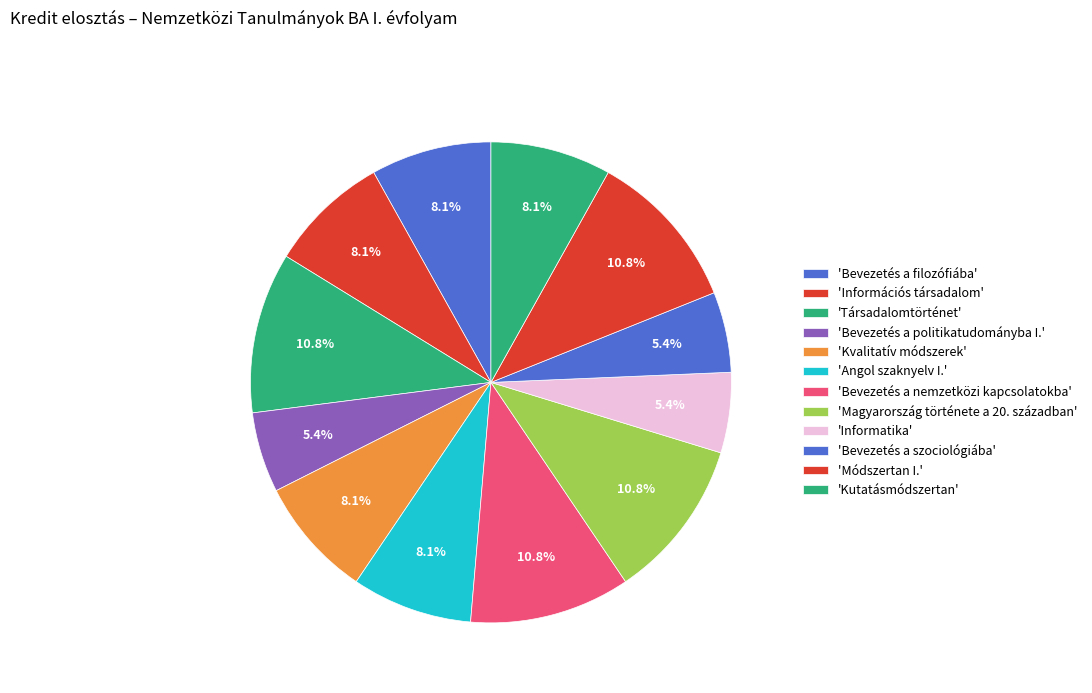

Count the number of slices in the pie.

12